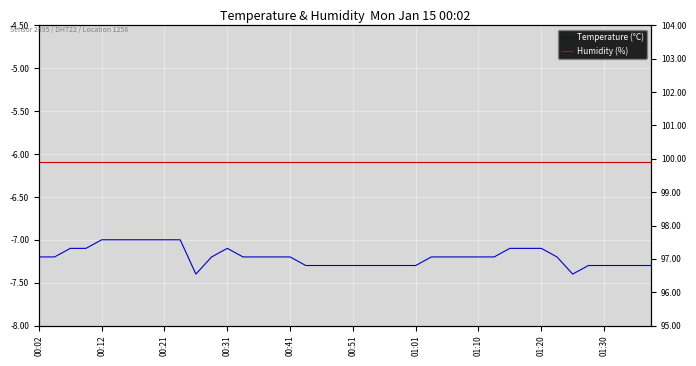

True or false: Humidity (%) has more than 0 points higher than both neighbors.

False